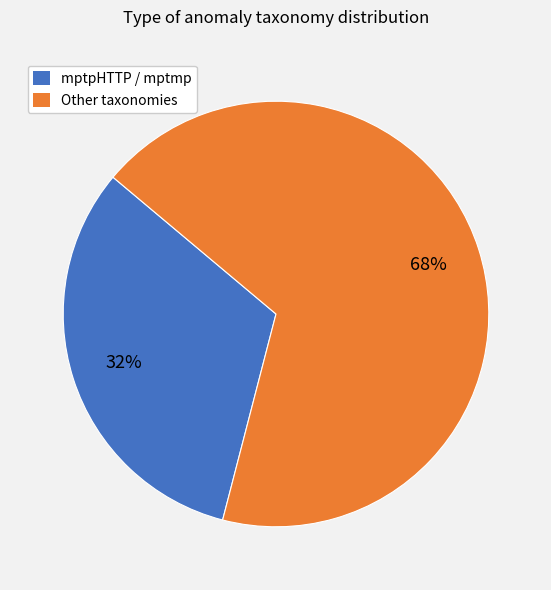

The mptpHTTP / mptmp slice represents 23% of the pie. True or false?

False